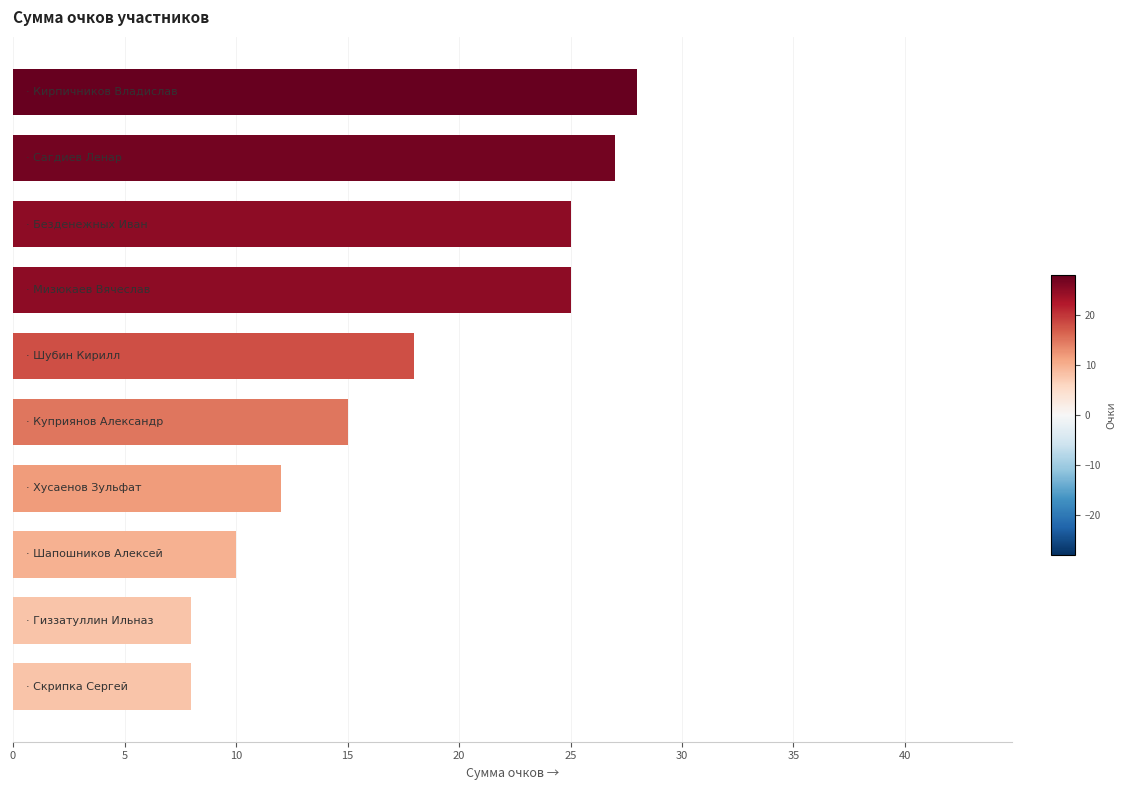

What is the difference between the maximum and minimum values?

20